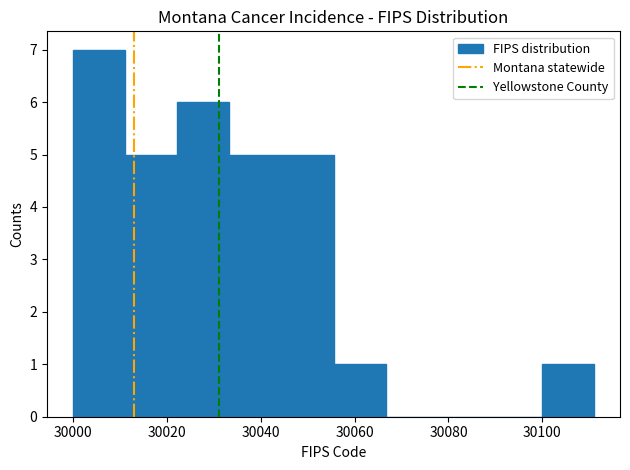

How tall is the bar that spans 30044 to 30056 on the x-axis? Neither the bar edges nor the heights are printed on the chart, so give them approximately, as read against the axes.

5